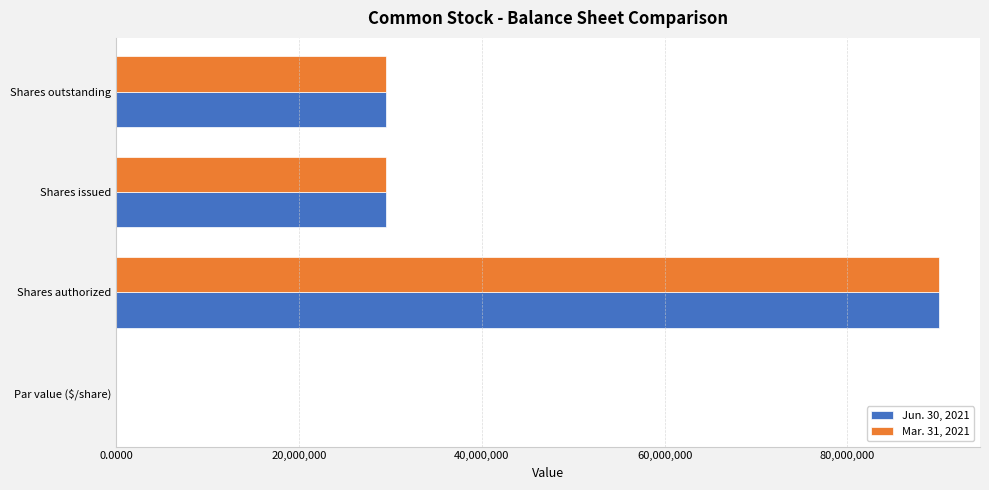

What is the total value across all series at Shares outstanding?

58997324.0